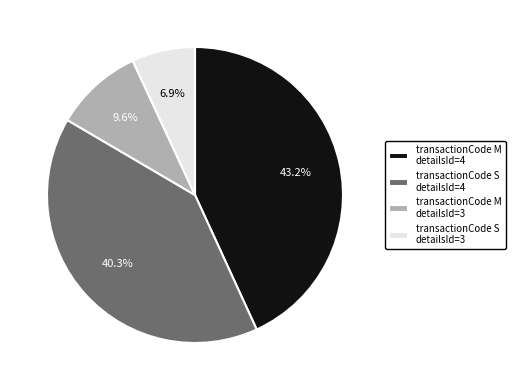

Count the number of slices in the pie.

4